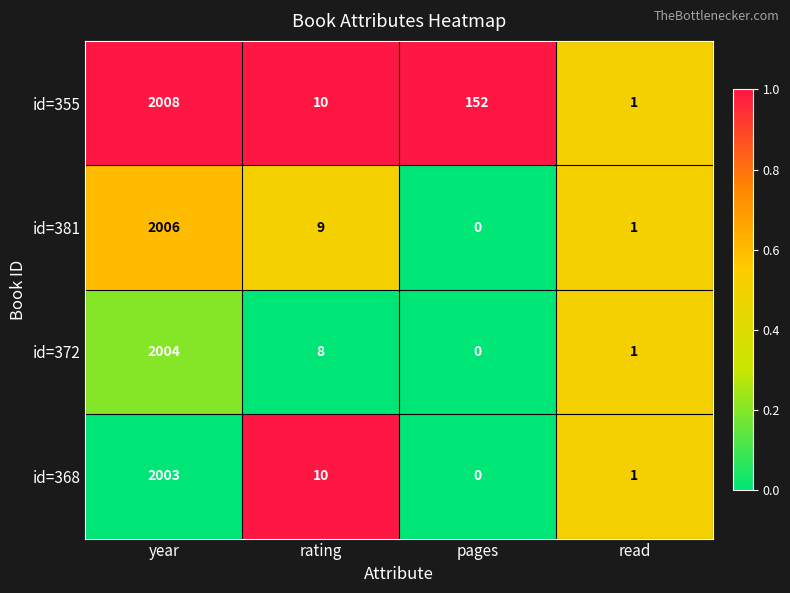

List the series in order of their peak value, lowest first.

id=368, id=372, id=381, id=355